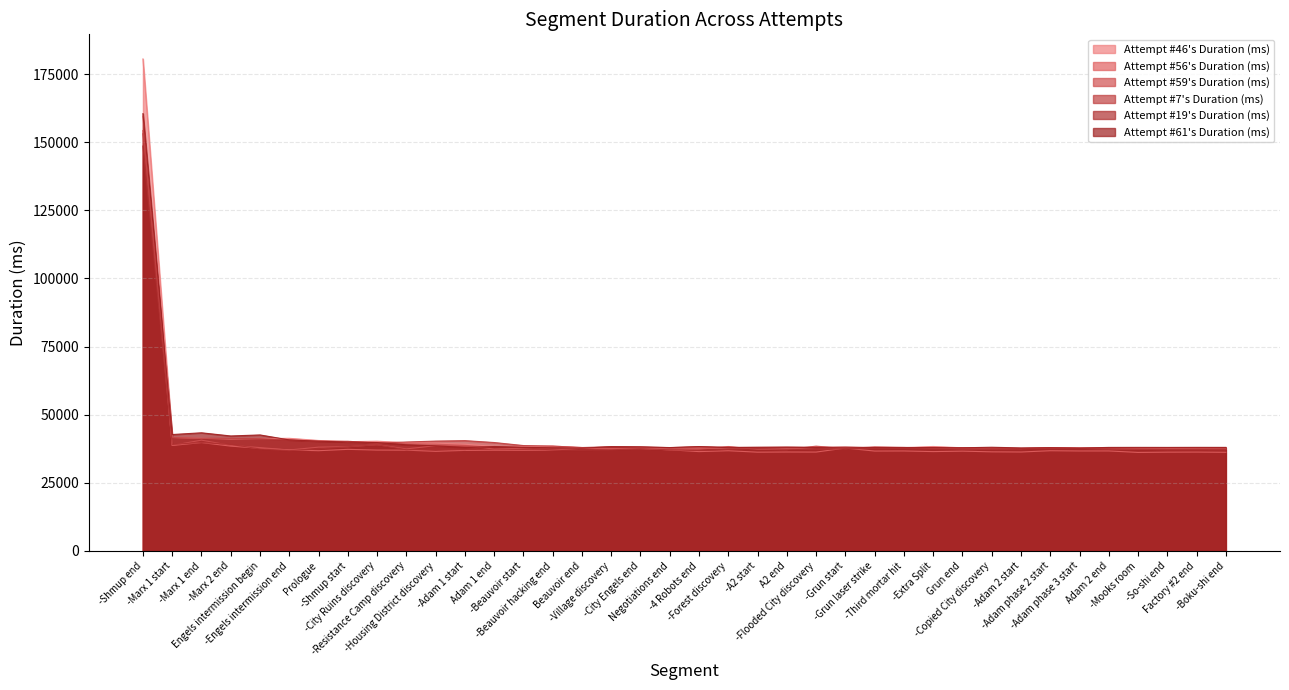

Is the value of Attempt #56's Duration (ms) at -Adam 2 start greater than the value of Attempt #19's Duration (ms) at -City Engels end?

No